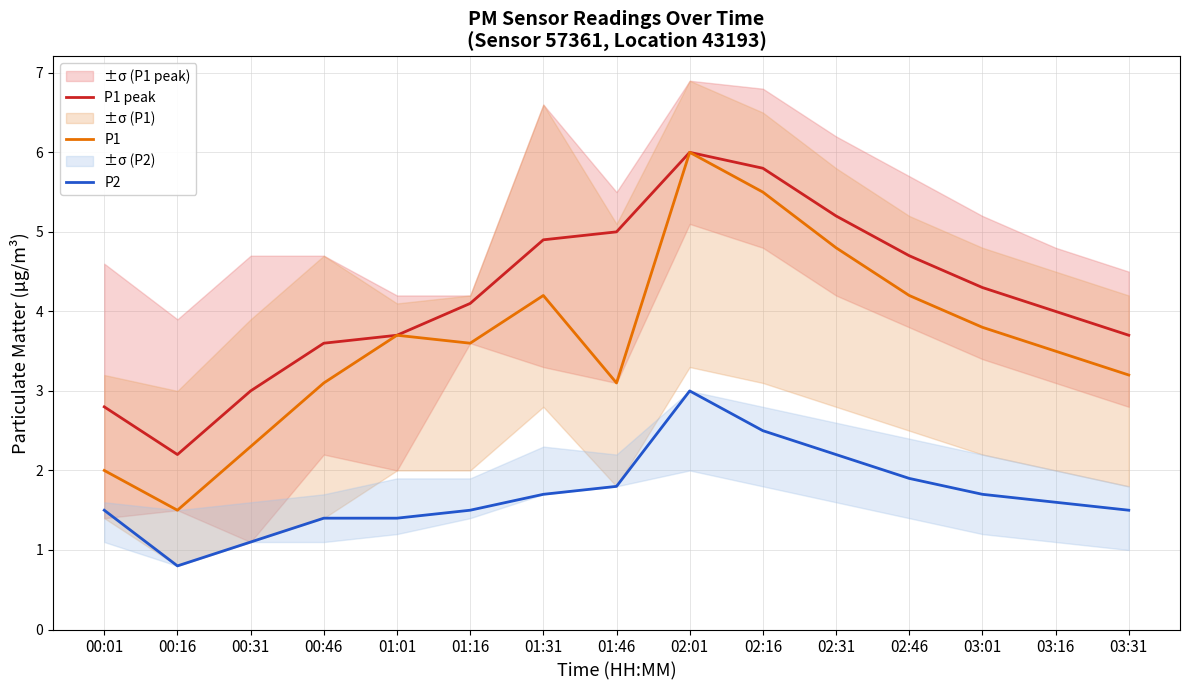

At which label does P1 first exceed 3?

00:46